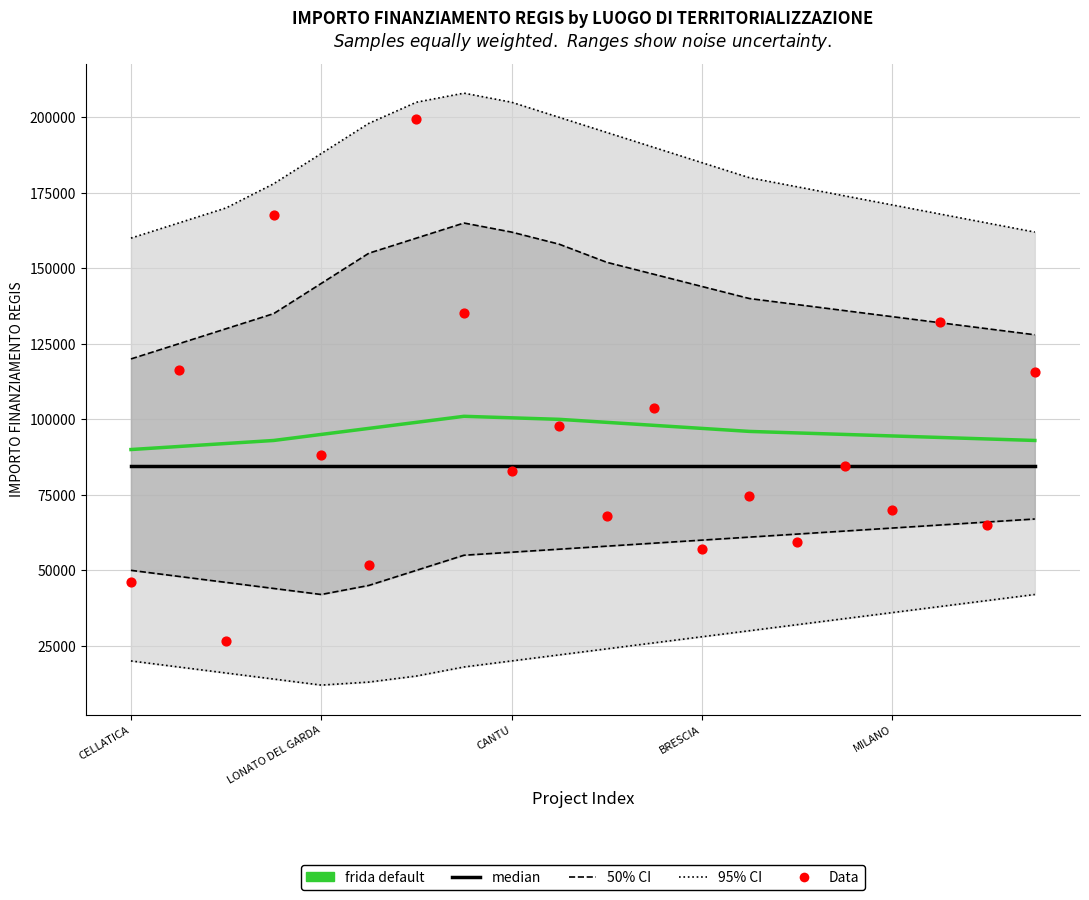

Which series has the largest total across all categories?

frida default